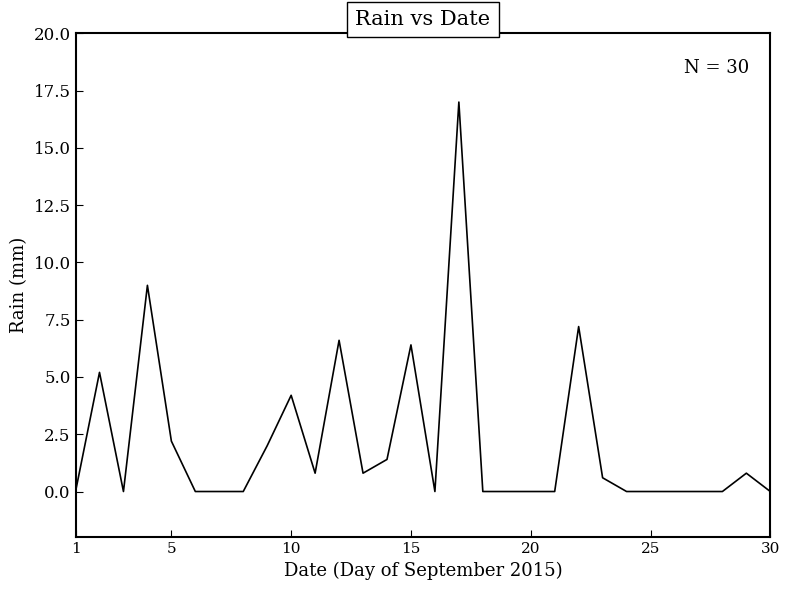

What is the maximum value shown in the chart?

17.0